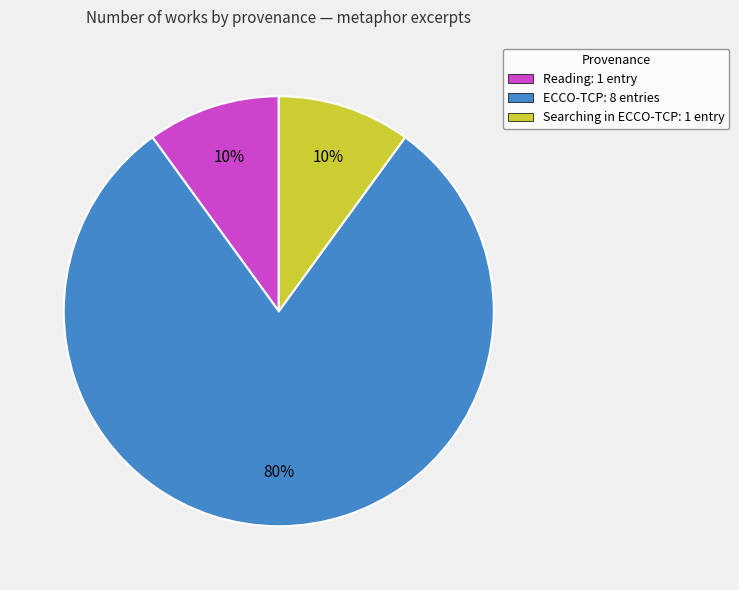

To the nearest percent, what portion does ECCO-TCP: 8 entries represent?

80%